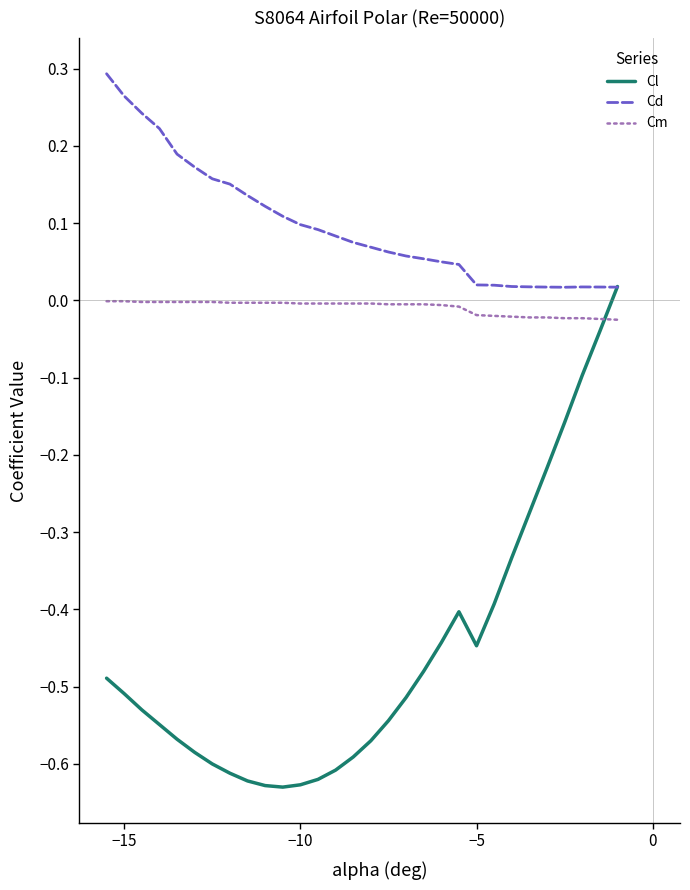

Which series has the largest total across all categories?

Cd